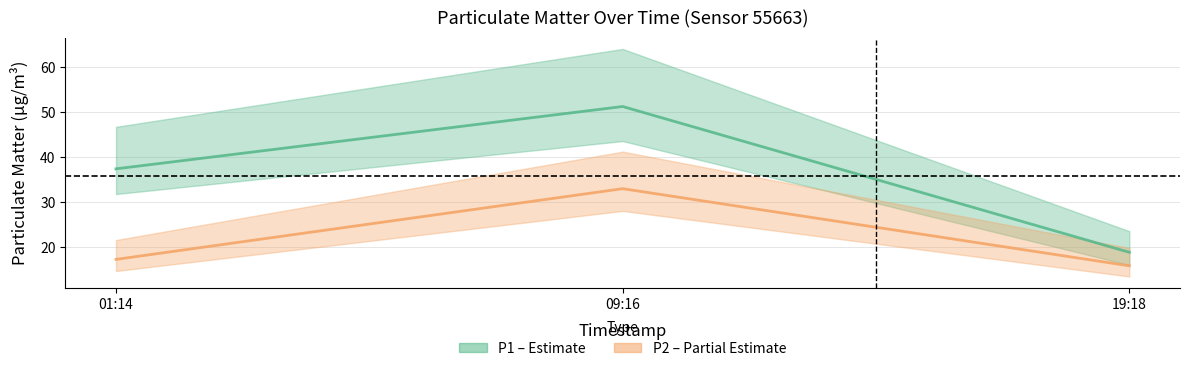

Is the value of P1 at 09:16 greater than the value of P2 at 19:18?

Yes